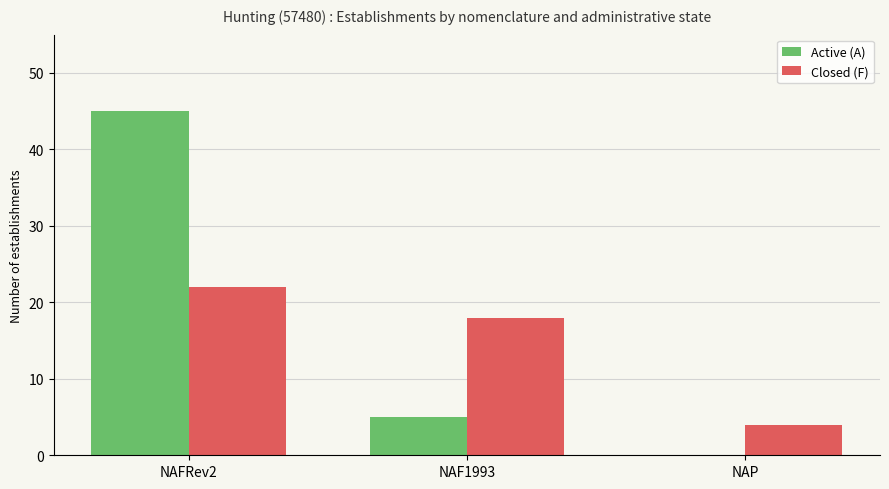

The value of Active (A) at NAP is 0. True or false?

True